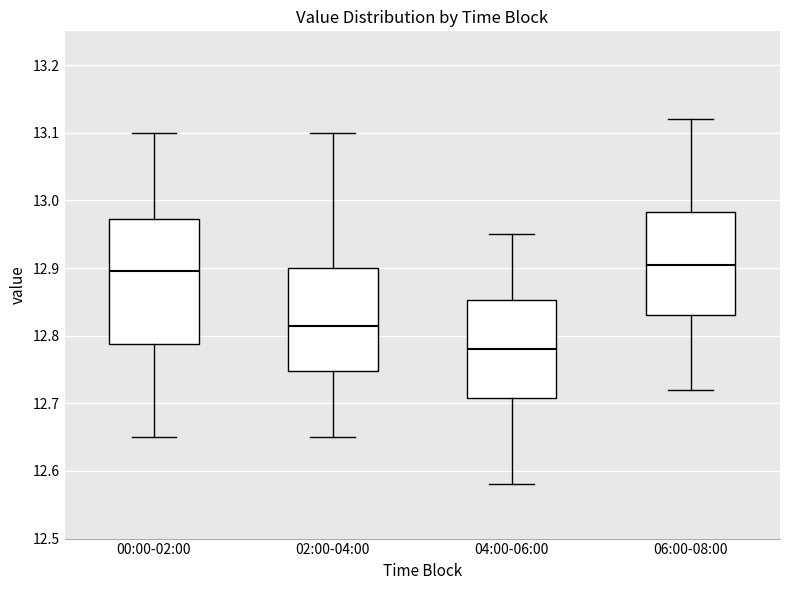

Reading left to right, transcribe this box plot: for each box, give where its median line is, the range the box spans, and where its two whiskers end, as read against the y-axis. The values are not printed on the chart, so give them approximately, as read against the axis.

00:00-02:00: median 12.90, box 12.79 to 12.97, whiskers 12.65 to 13.10
02:00-04:00: median 12.82, box 12.75 to 12.90, whiskers 12.65 to 13.10
04:00-06:00: median 12.78, box 12.71 to 12.85, whiskers 12.58 to 12.95
06:00-08:00: median 12.91, box 12.83 to 12.98, whiskers 12.72 to 13.12